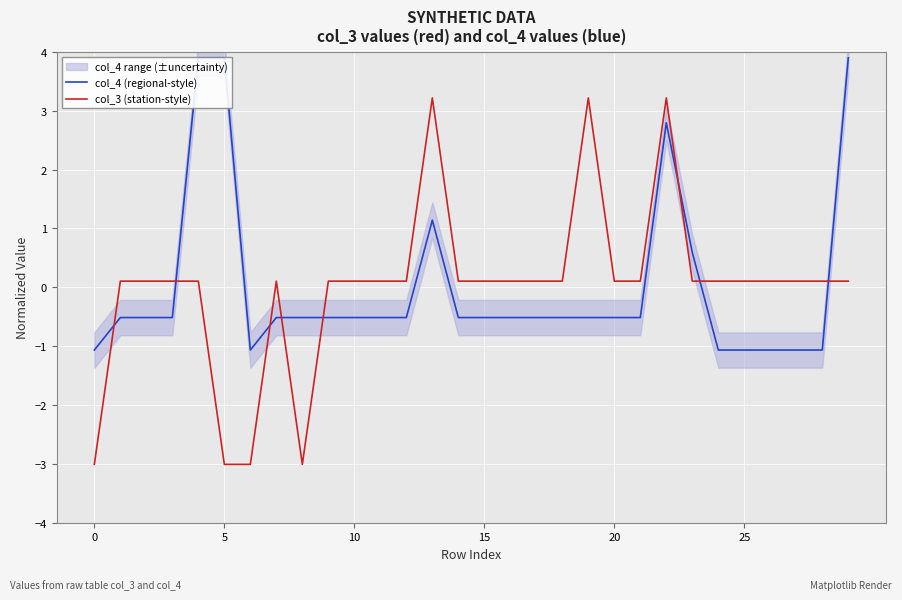

The value of col_3 (station-style) at 5 is -5.3. True or false?

False